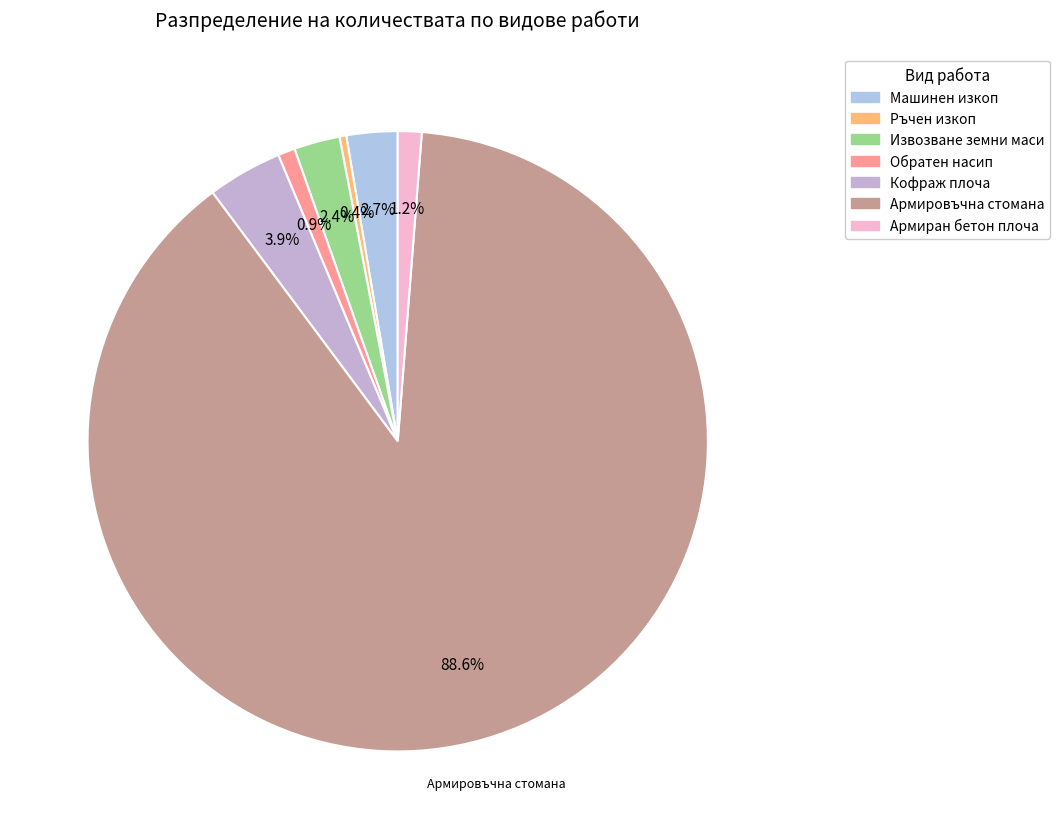

Which slice is the smallest?

Ръчен изкоп